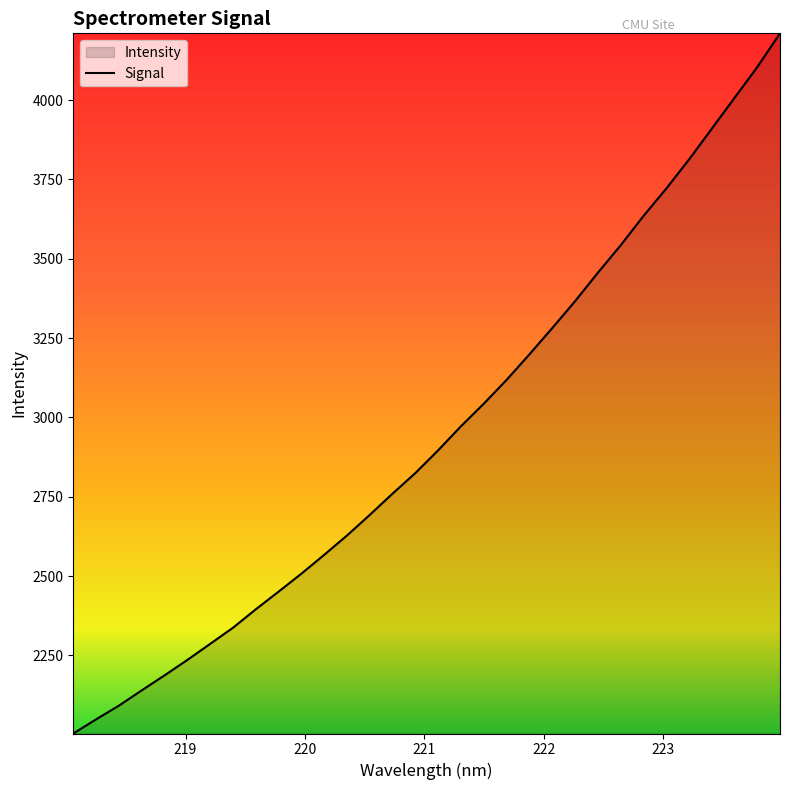

What is the difference between the second highest and minimum values?

2100.5